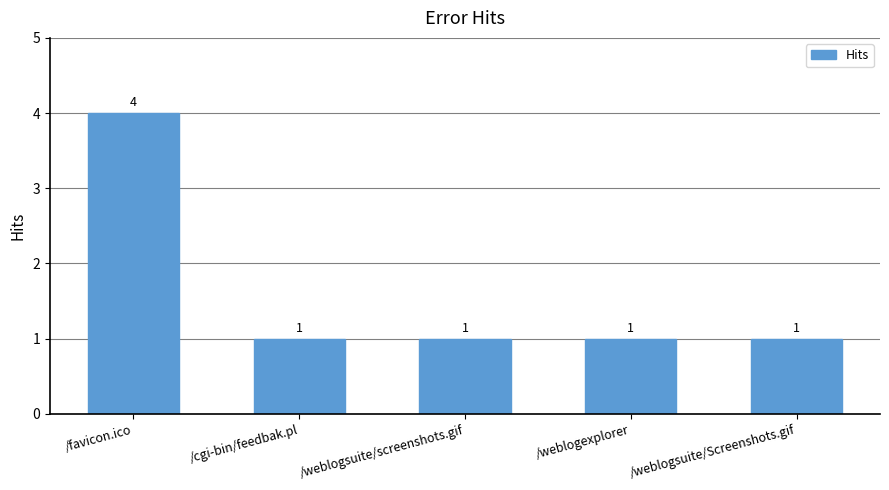

What is the average value?

2